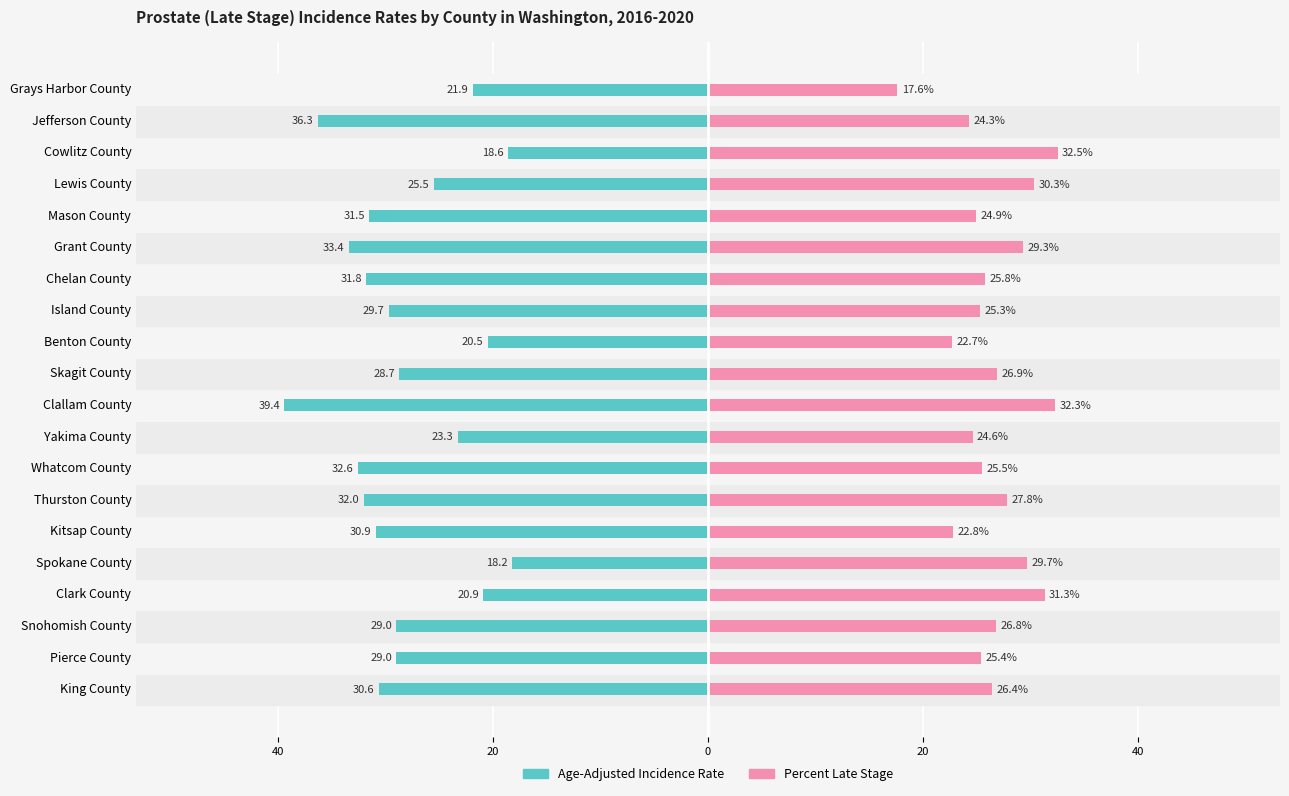

At how many categories does at least one series exceed -30?

20